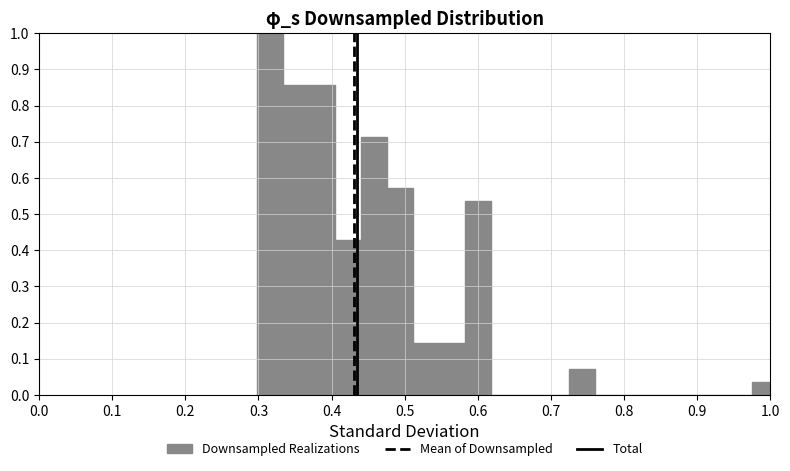

Around what value on the x-axis is the tallest bar? Give the approximate position of its centre, as read against the axis.

0.32